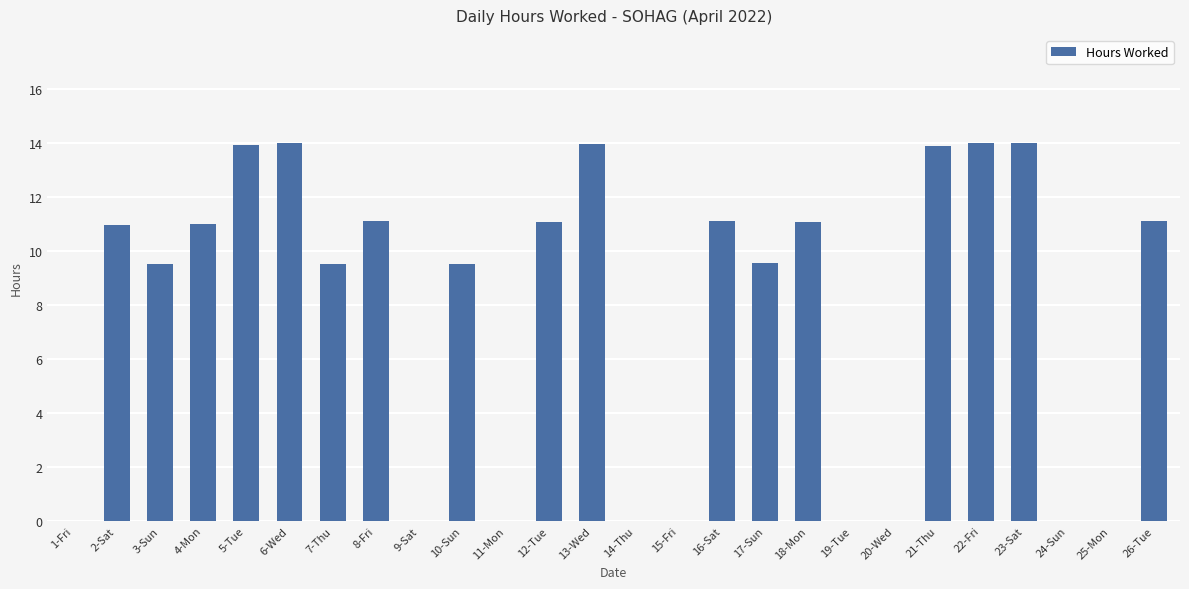

What is the maximum value shown in the chart?

14.0